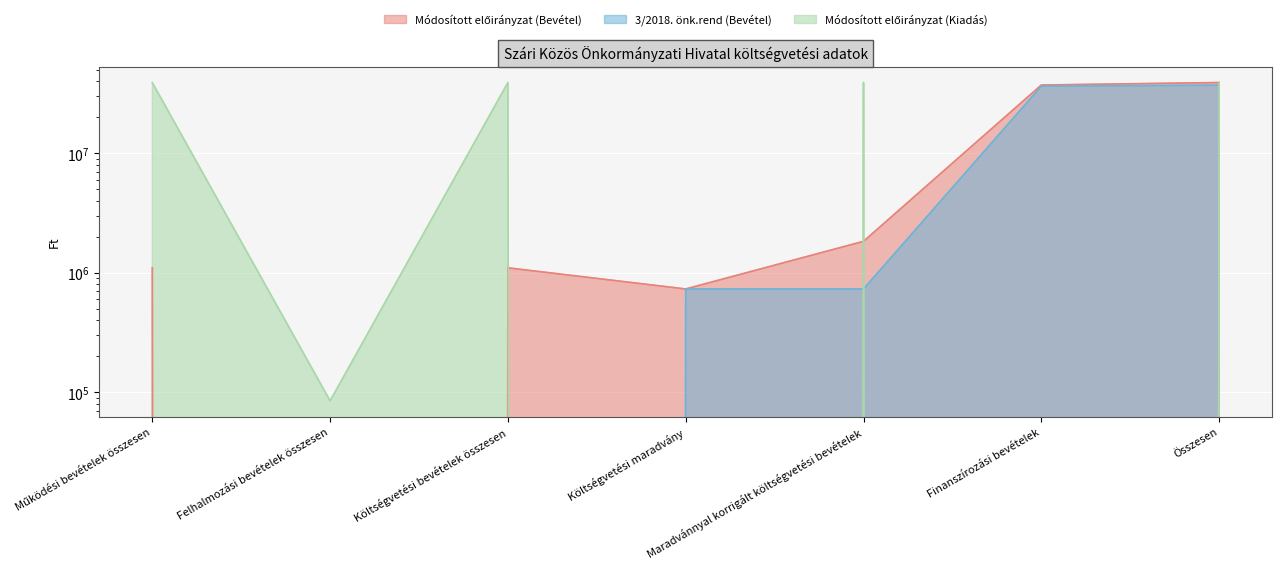

At which category is the sum across all series the highest?

Összesen